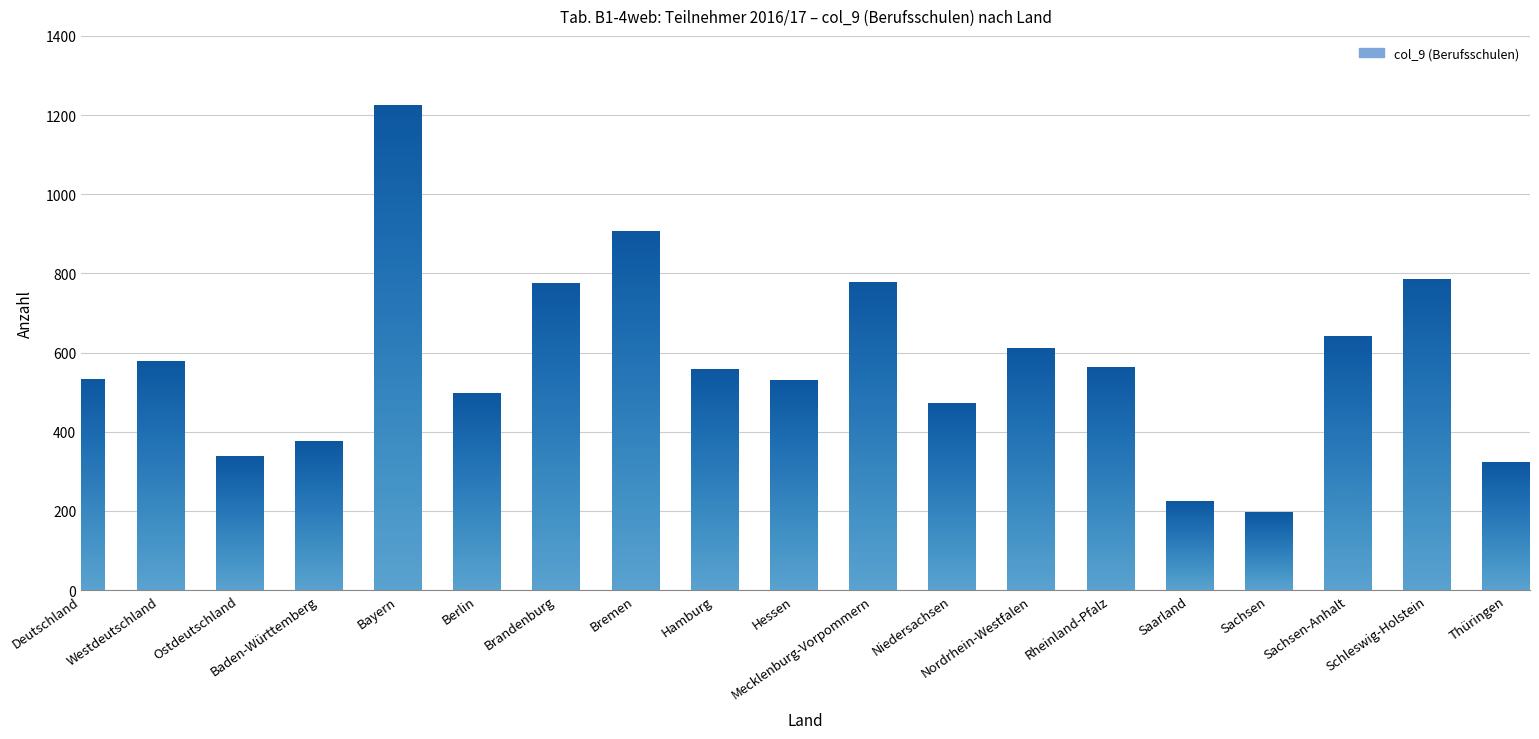

What is the ratio of the value at Berlin to the value at Ostdeutschland?

1.5